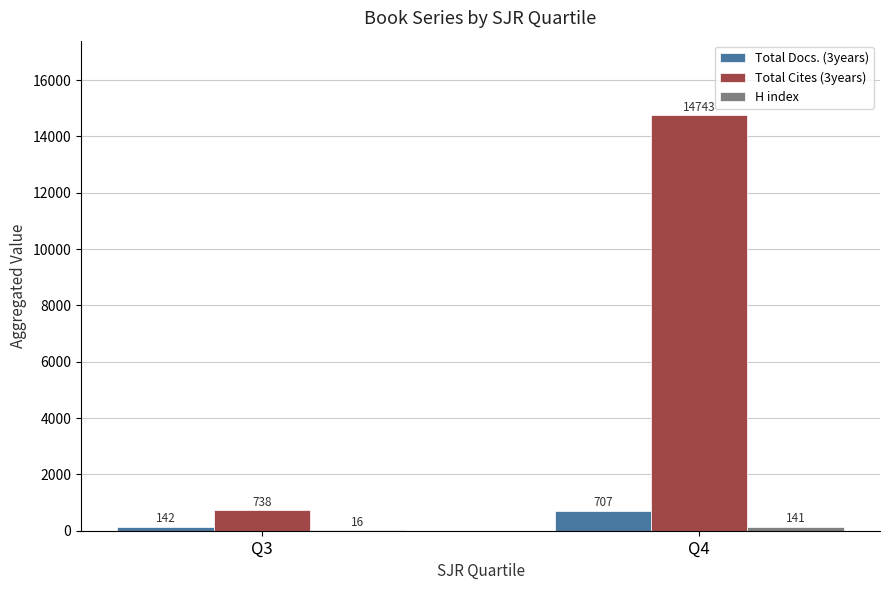

What is the total value across all series at Q4?

15591